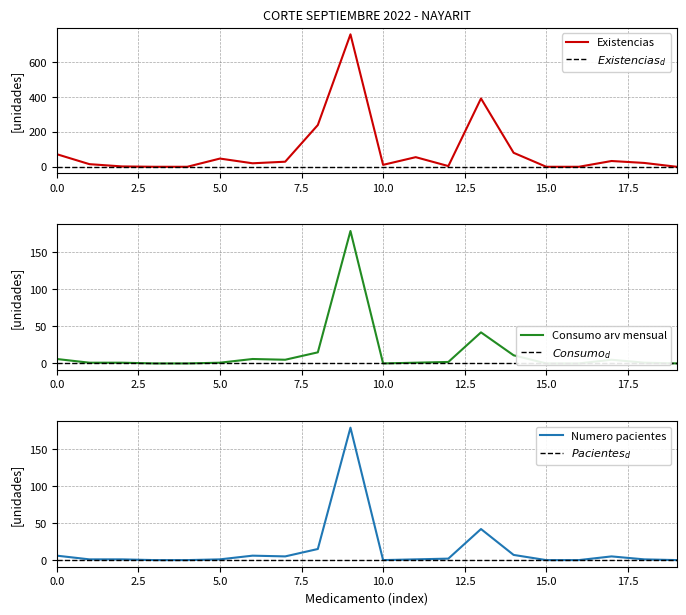

How many series are shown in this chart?

3